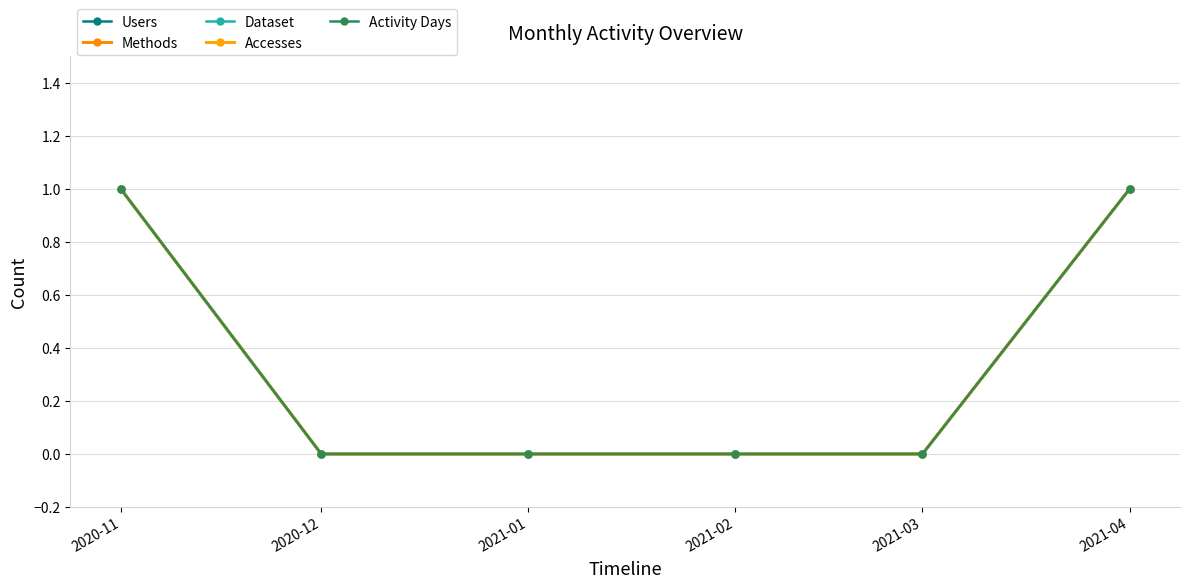

At which category does the chart reach its peak across all series?

2020-11